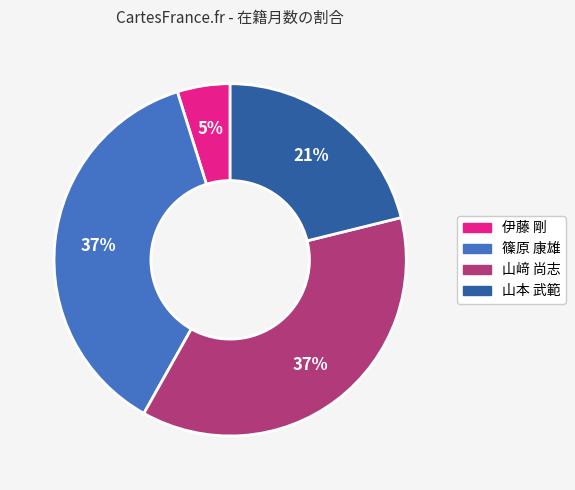

Which slice is the smallest?

伊藤 剛